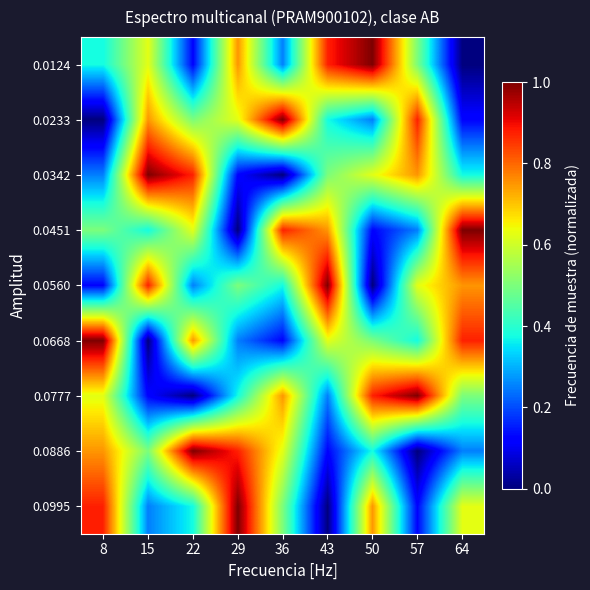

What is the spread (max minus min) of values at 64?

1.0